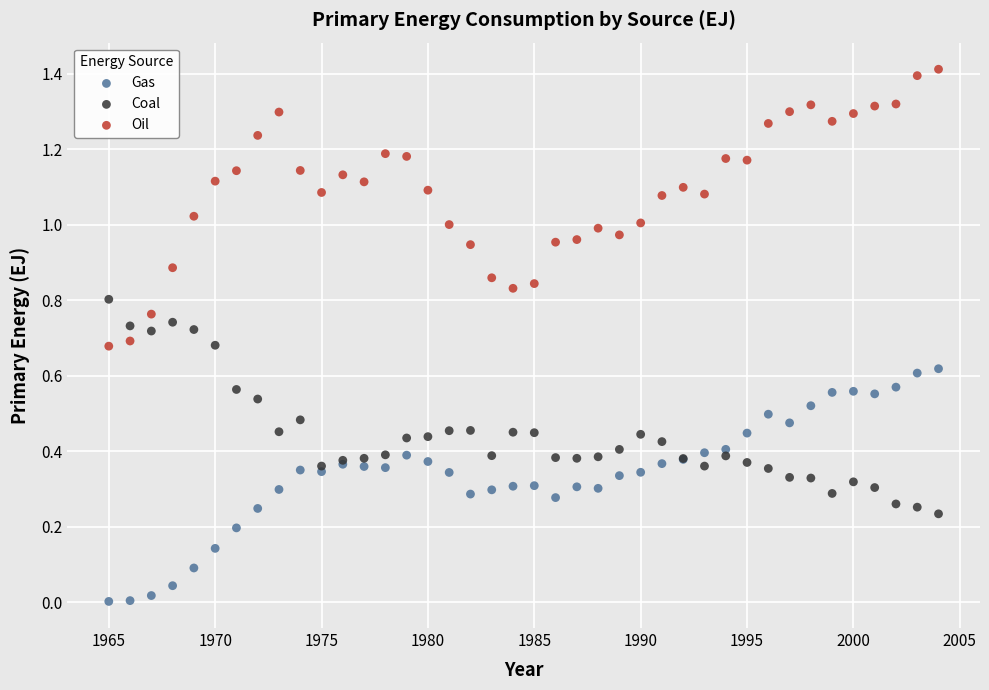

Which series has the widest spread of Y values?

Oil